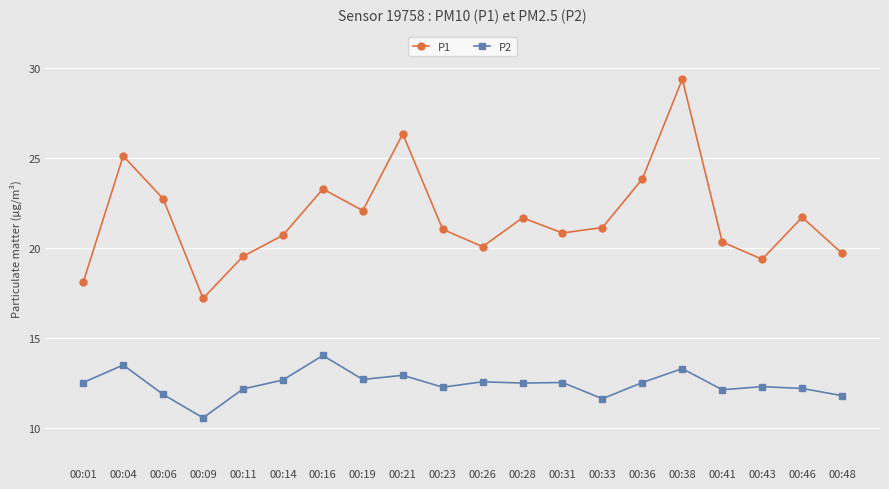

How many interior local peaks does the P1 series have?

6